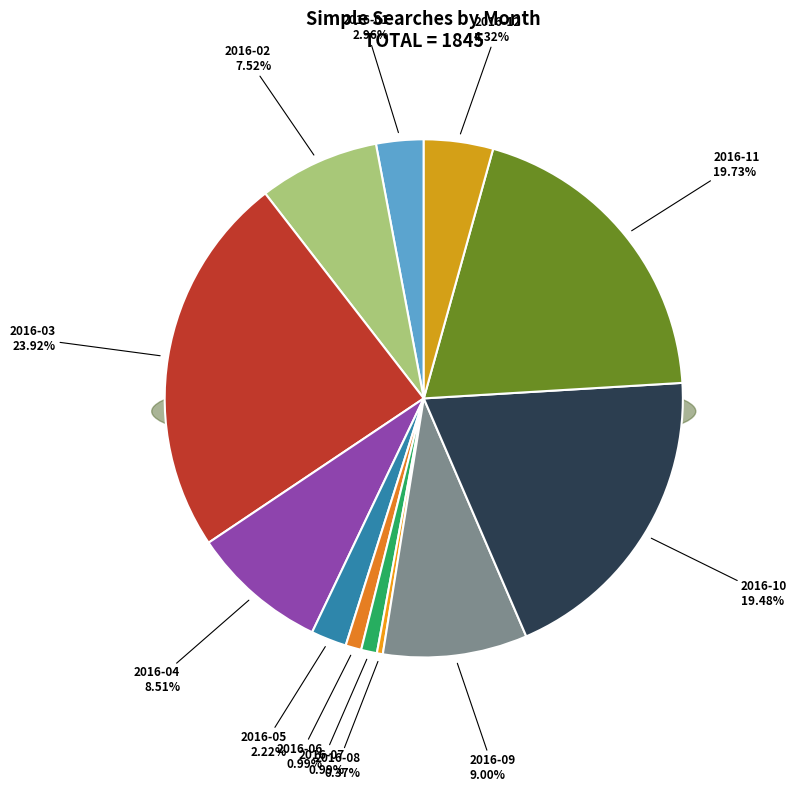

To the nearest percent, what percentage of the pie is 2016-05?

2%